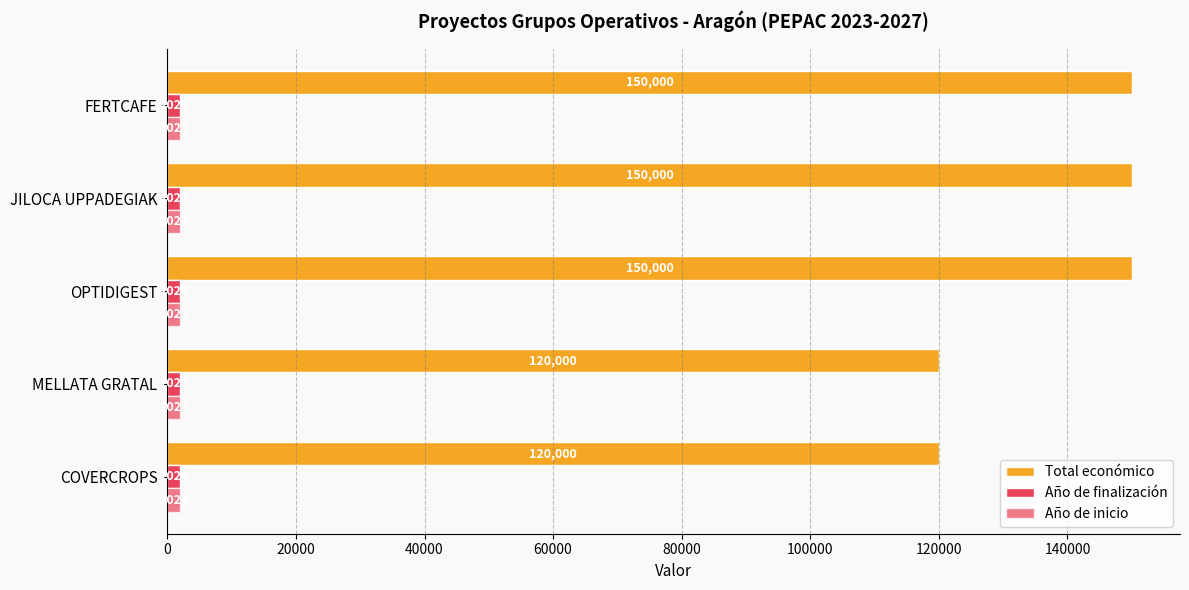

What is the minimum value for Total económico?

120000.0